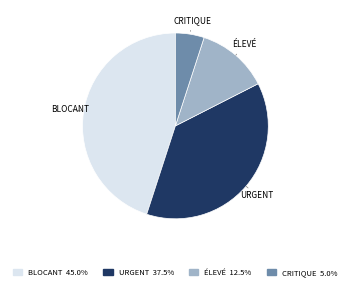

Is there a majority slice in this chart?

No